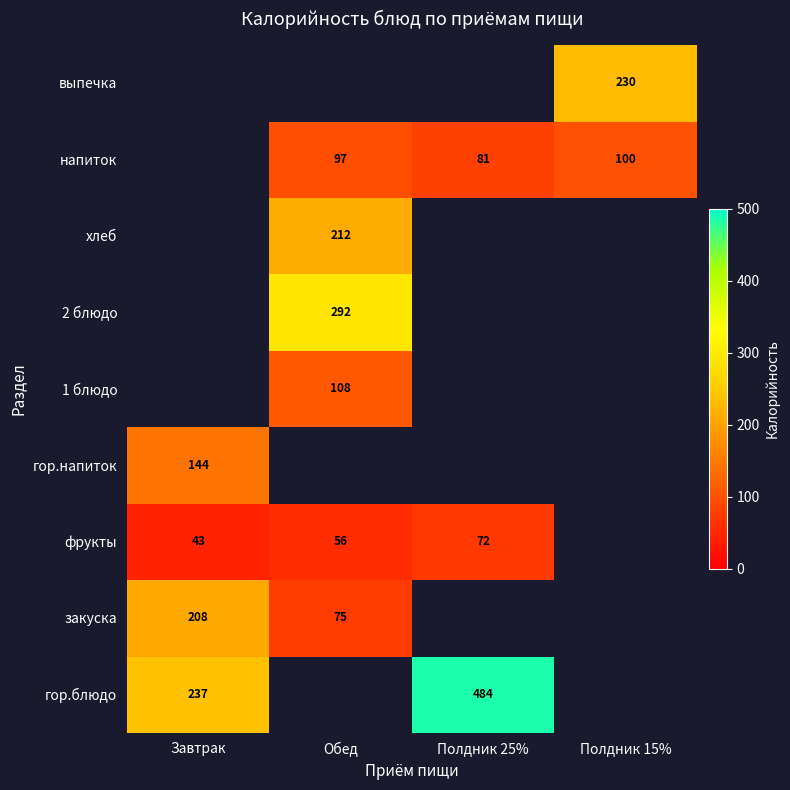

Is the value of напиток at Полдник 25% greater than the value of 2 блюдо at Обед?

No